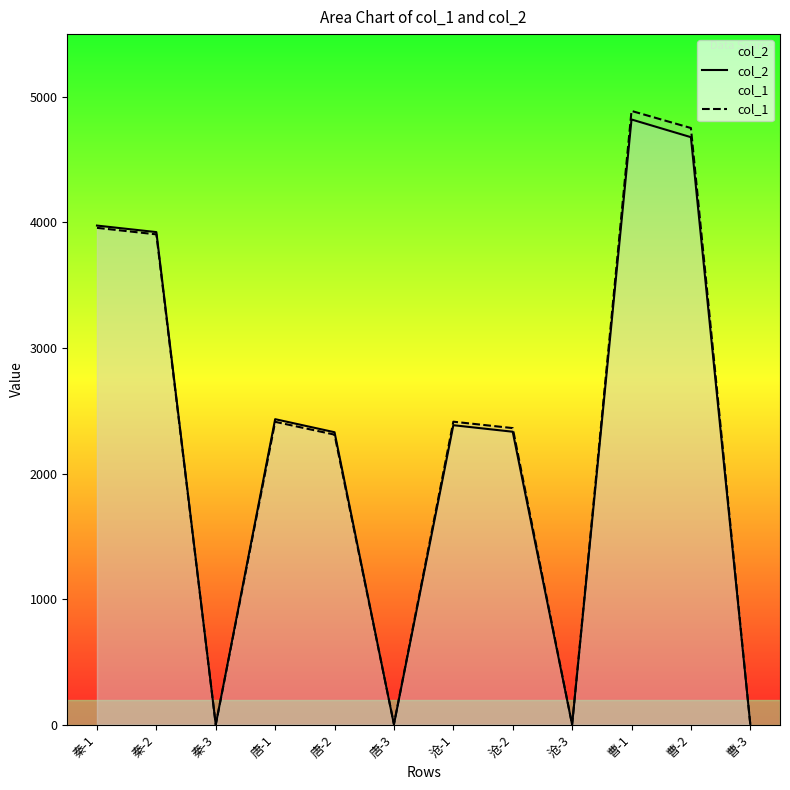

At which category does col_1 reach its first local peak?

唐-1